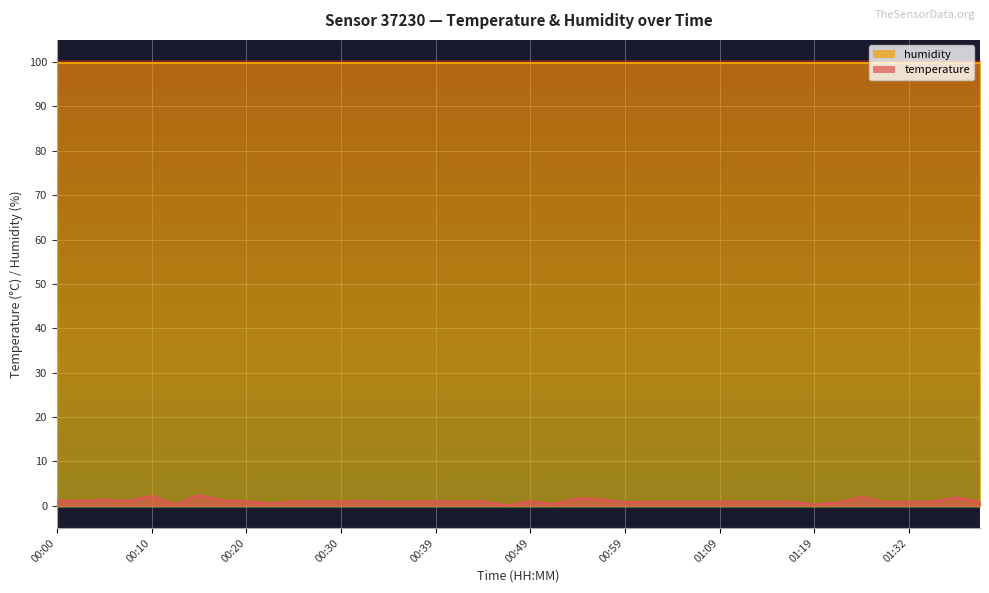

List the series in order of their peak value, lowest first.

temperature, humidity